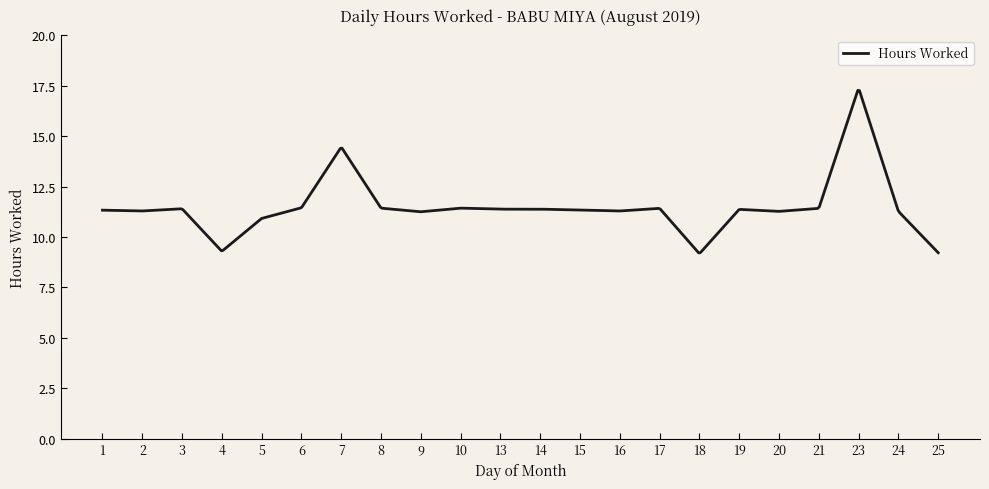

What is the difference between the maximum and minimum values?

8.1